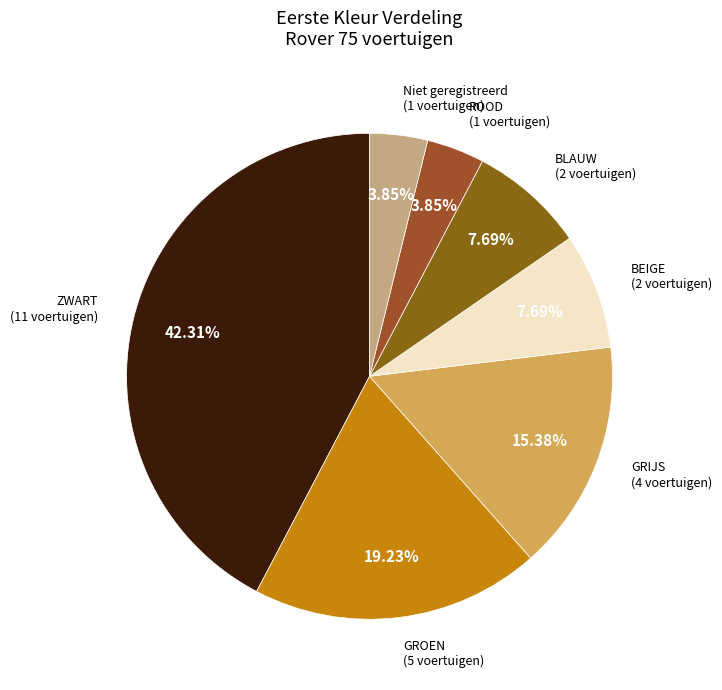

Count the number of slices in the pie.

7